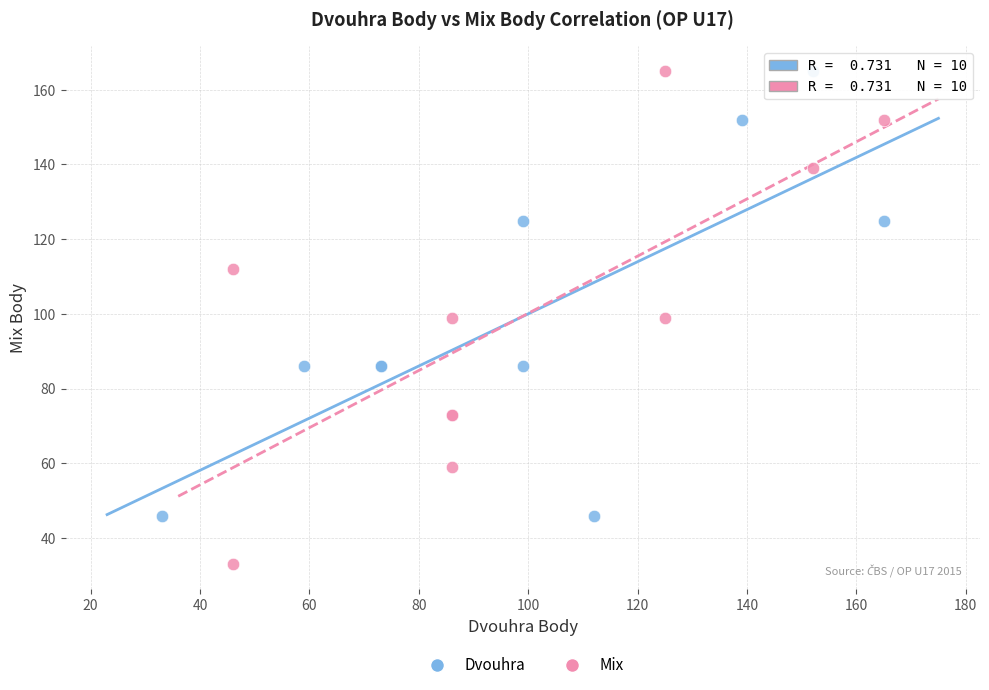

What are all the series names shown in the legend?

Dvouhra, Mix